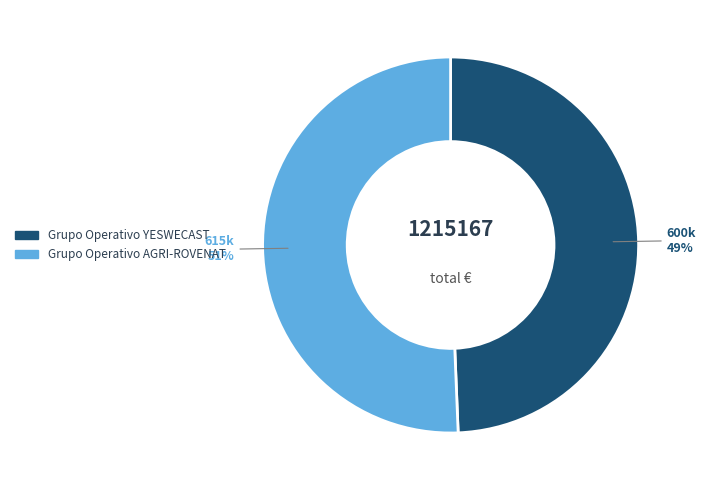

To the nearest percent, what is the combined percentage of Grupo Operativo YESWECAST and Grupo Operativo AGRI-ROVENAT?

100%